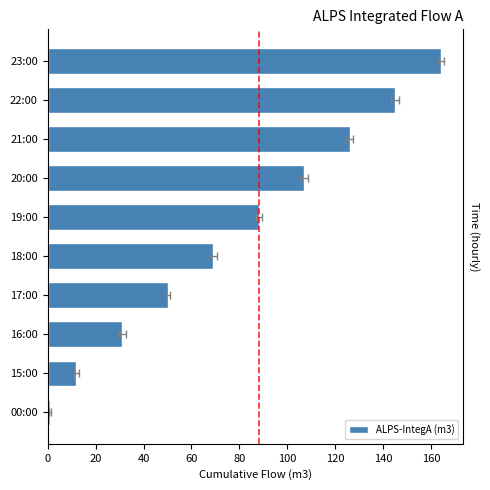

What is the change in value from 16:00 to 22:00?

+114